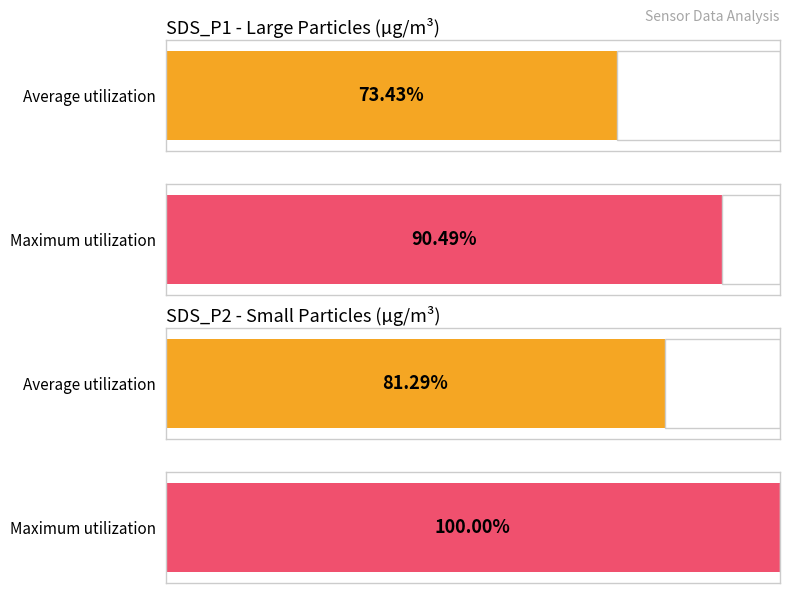

How many series are shown in this chart?

2